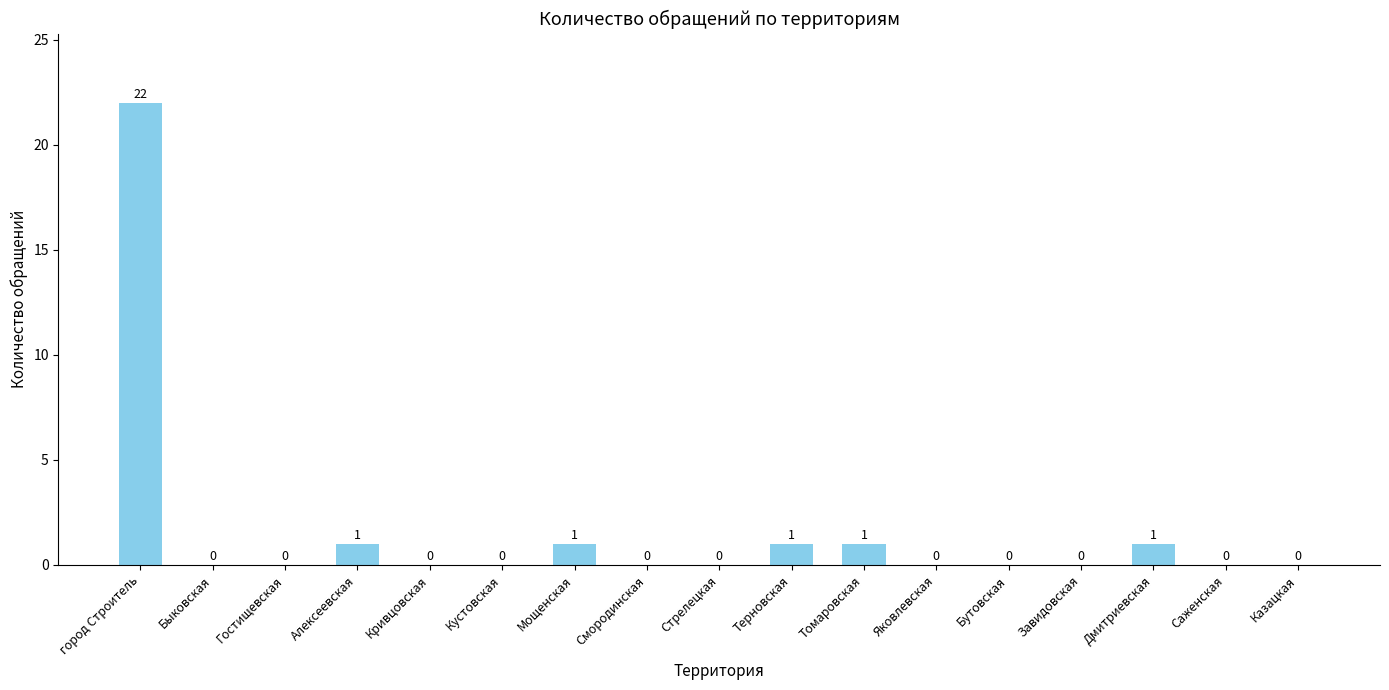

Reading left to right, list all the values displayed in this chart.

город Строитель=22	Быковская=0	Гостищевская=0	Алексеевская=1	Кривцовская=0	Кустовская=0	Мощенская=1	Смородинская=0	Стрелецкая=0	Терновская=1	Томаровская=1	Яковлевская=0	Бутовская=0	Завидовская=0	Дмитриевская=1	Саженская=0	Казацкая=0